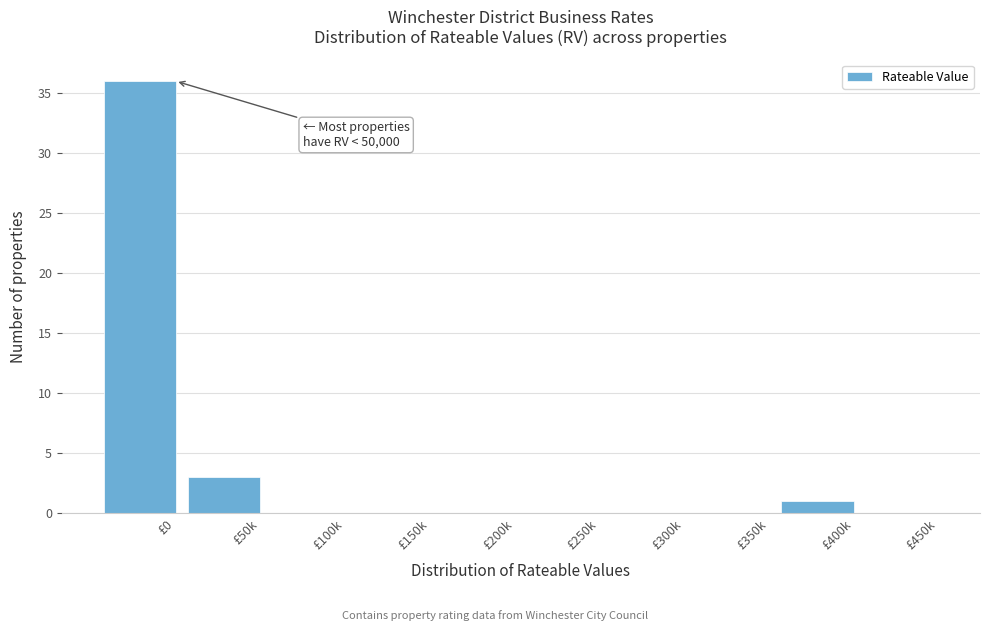

Reading left to right, list all the values displayed in this chart.

£0=36	£50k=3	£100k=0	£150k=0	£200k=0	£250k=0	£300k=0	£350k=0	£400k=1	£450k=0